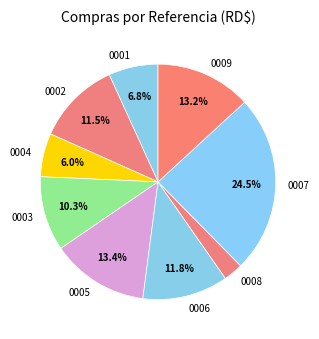

Is there a majority slice in this chart?

No